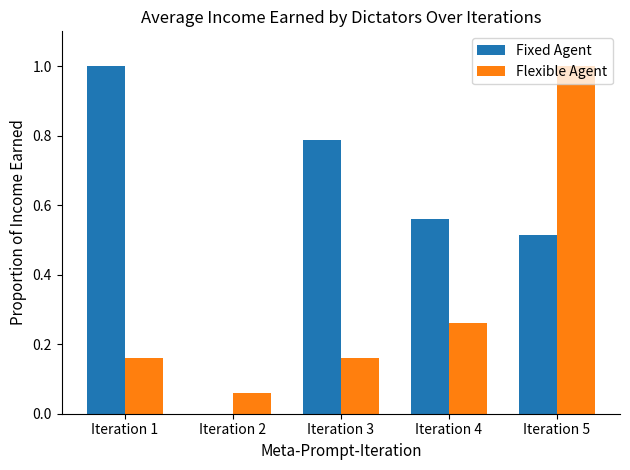

Where is Flexible Agent nearest to the value 0?

Iteration 2